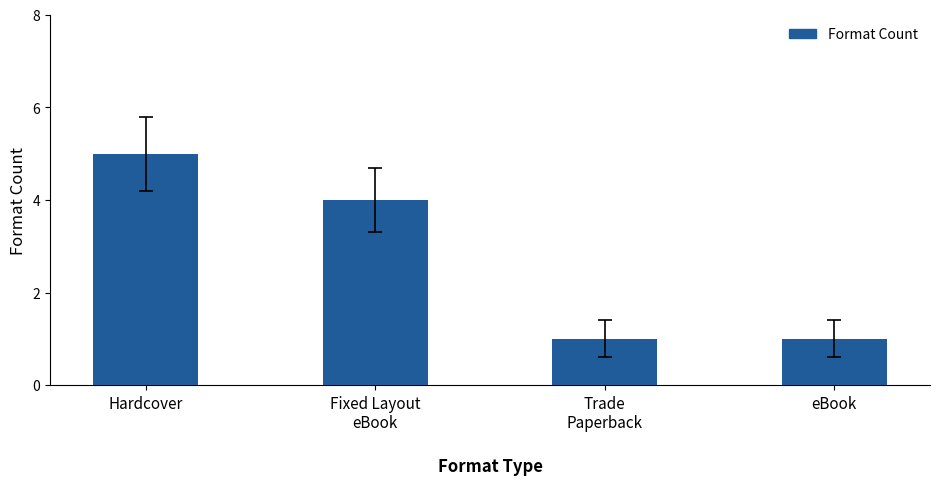

How many distinct data groups are displayed?

1